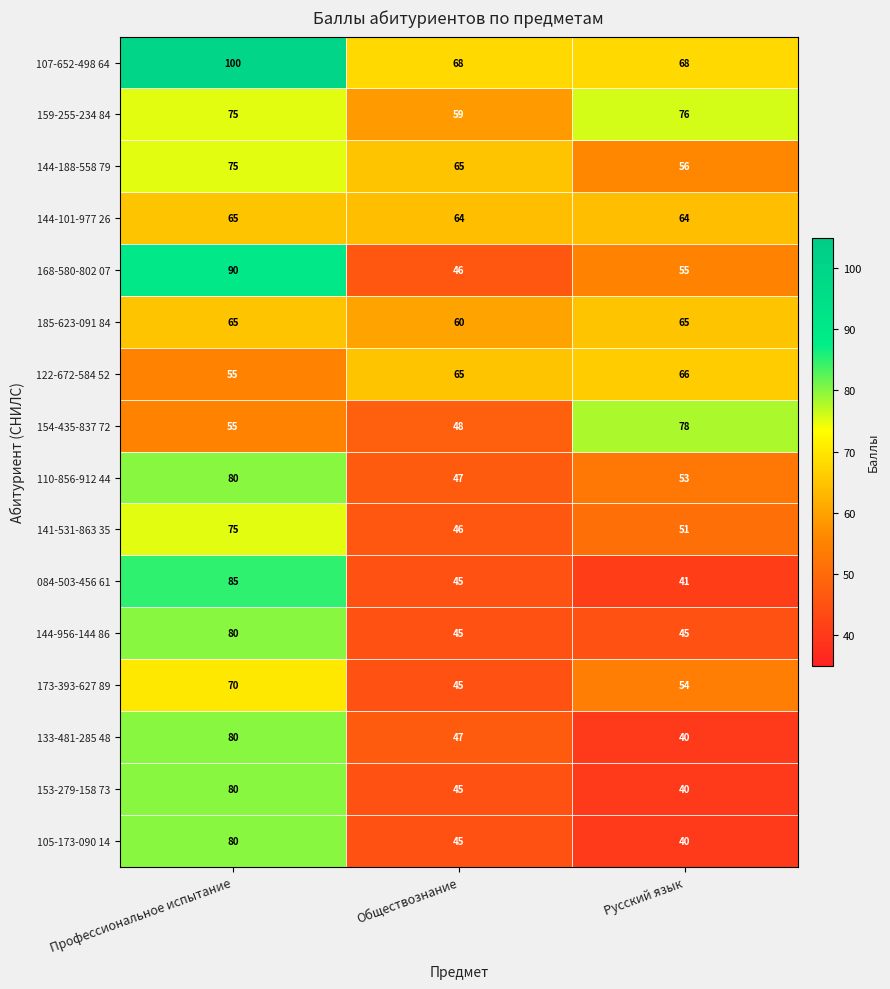

At which category is the sum across all series the highest?

Профессиональное испытание